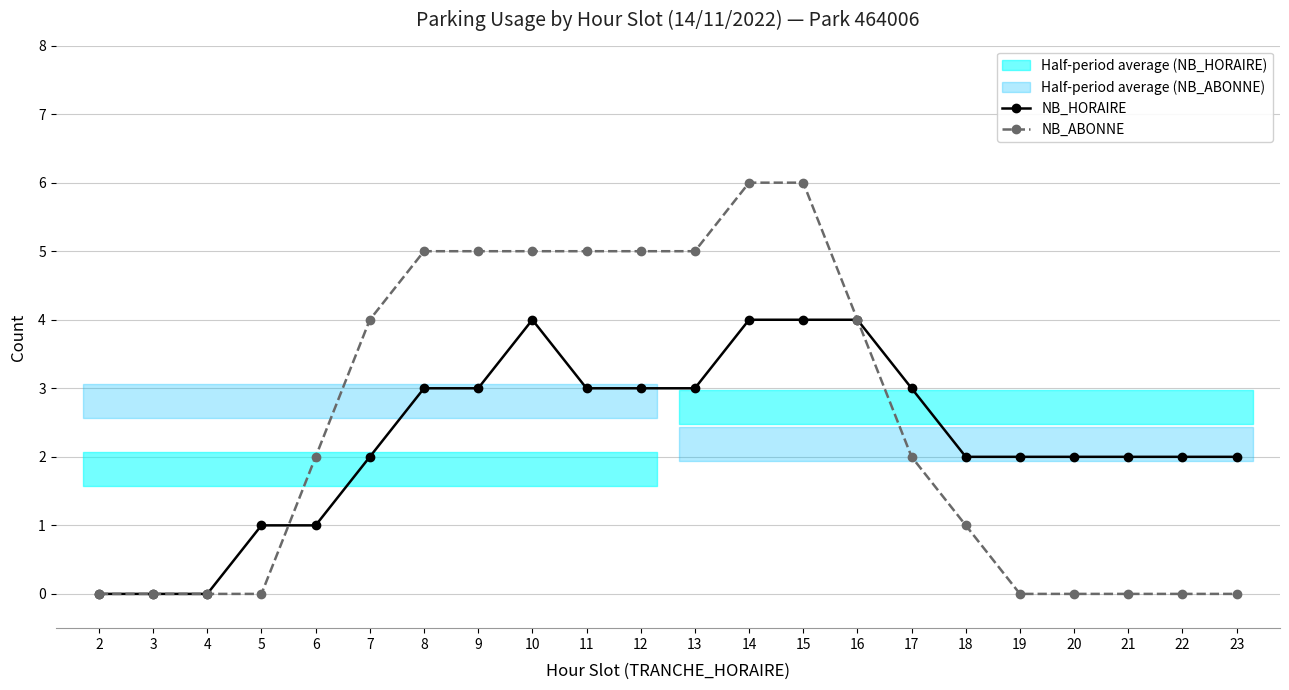

At which category does the chart reach its minimum across all series?

2